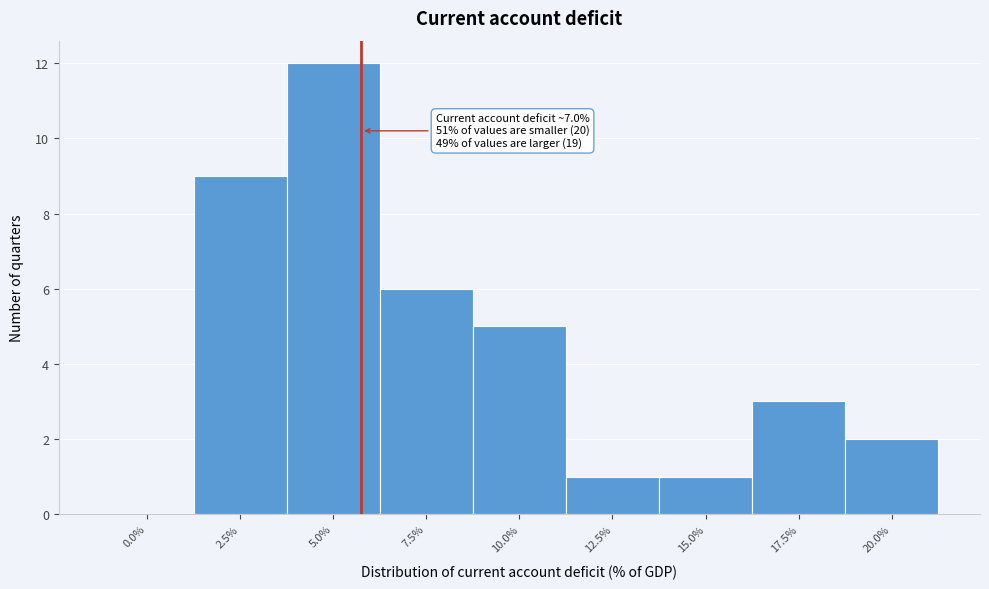

Reading right to left, what are all the values shown in this chart?

20.0%=2	17.5%=3	15.0%=1	12.5%=1	10.0%=5	7.5%=6	5.0%=12	2.5%=9	0.0%=0